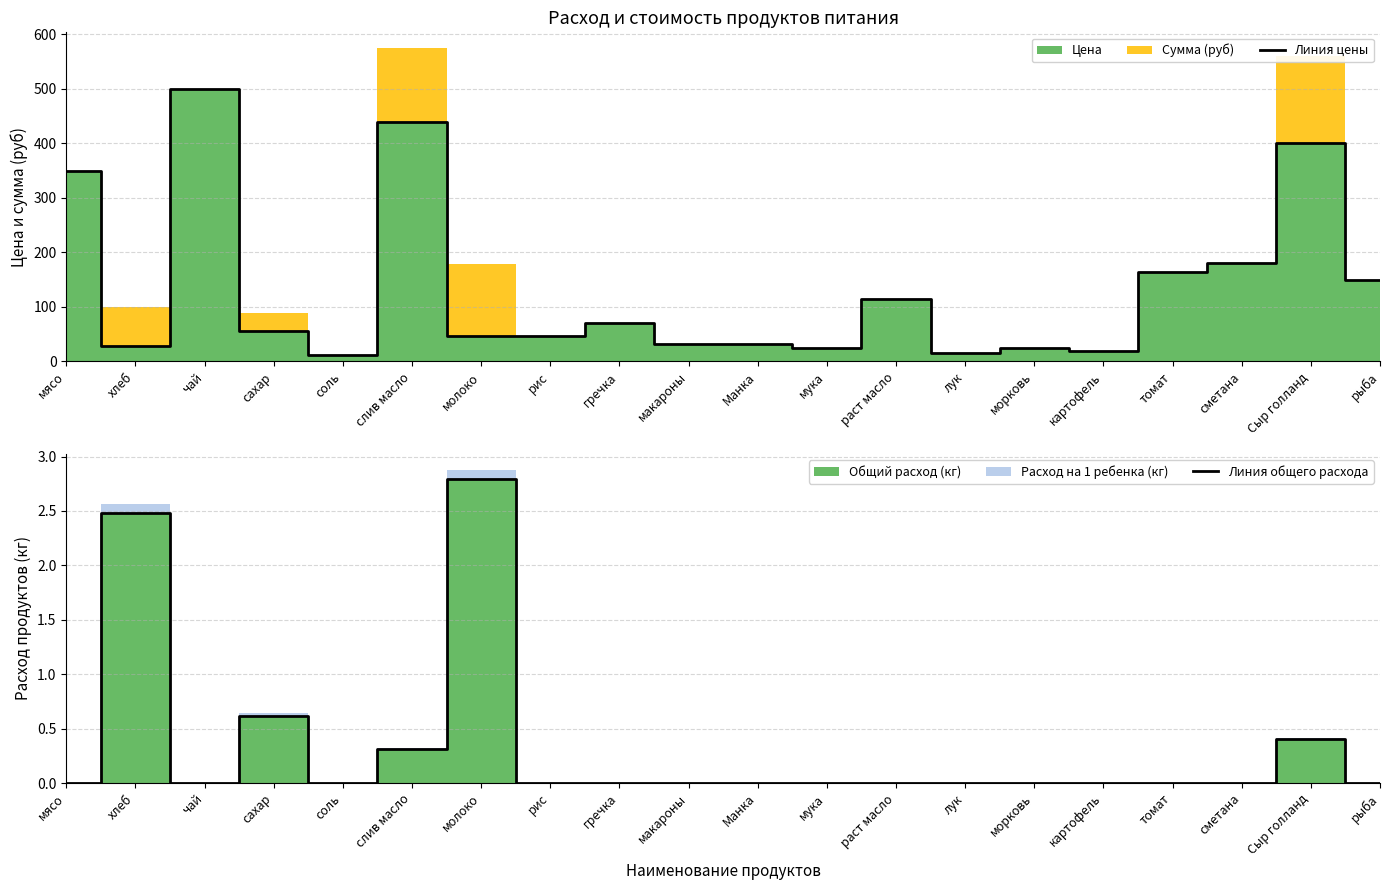

Reading left to right, transcribe all the data shown in this chart.

Линия цены: 350.0	28.6	500.0	55.0	12.0	438.9	47.0	47.0	70.0	32.0	32.0	24.0	115.0	15.0	25.0	20.0	164.3	180.0	400.0	150.0
Линия общего расхода: 0.0	2.5	0.0	0.6	0.0	0.3	2.8	0.0	0.0	0.0	0.0	0.0	0.0	0.0	0.0	0.0	0.0	0.0	0.4	0.0